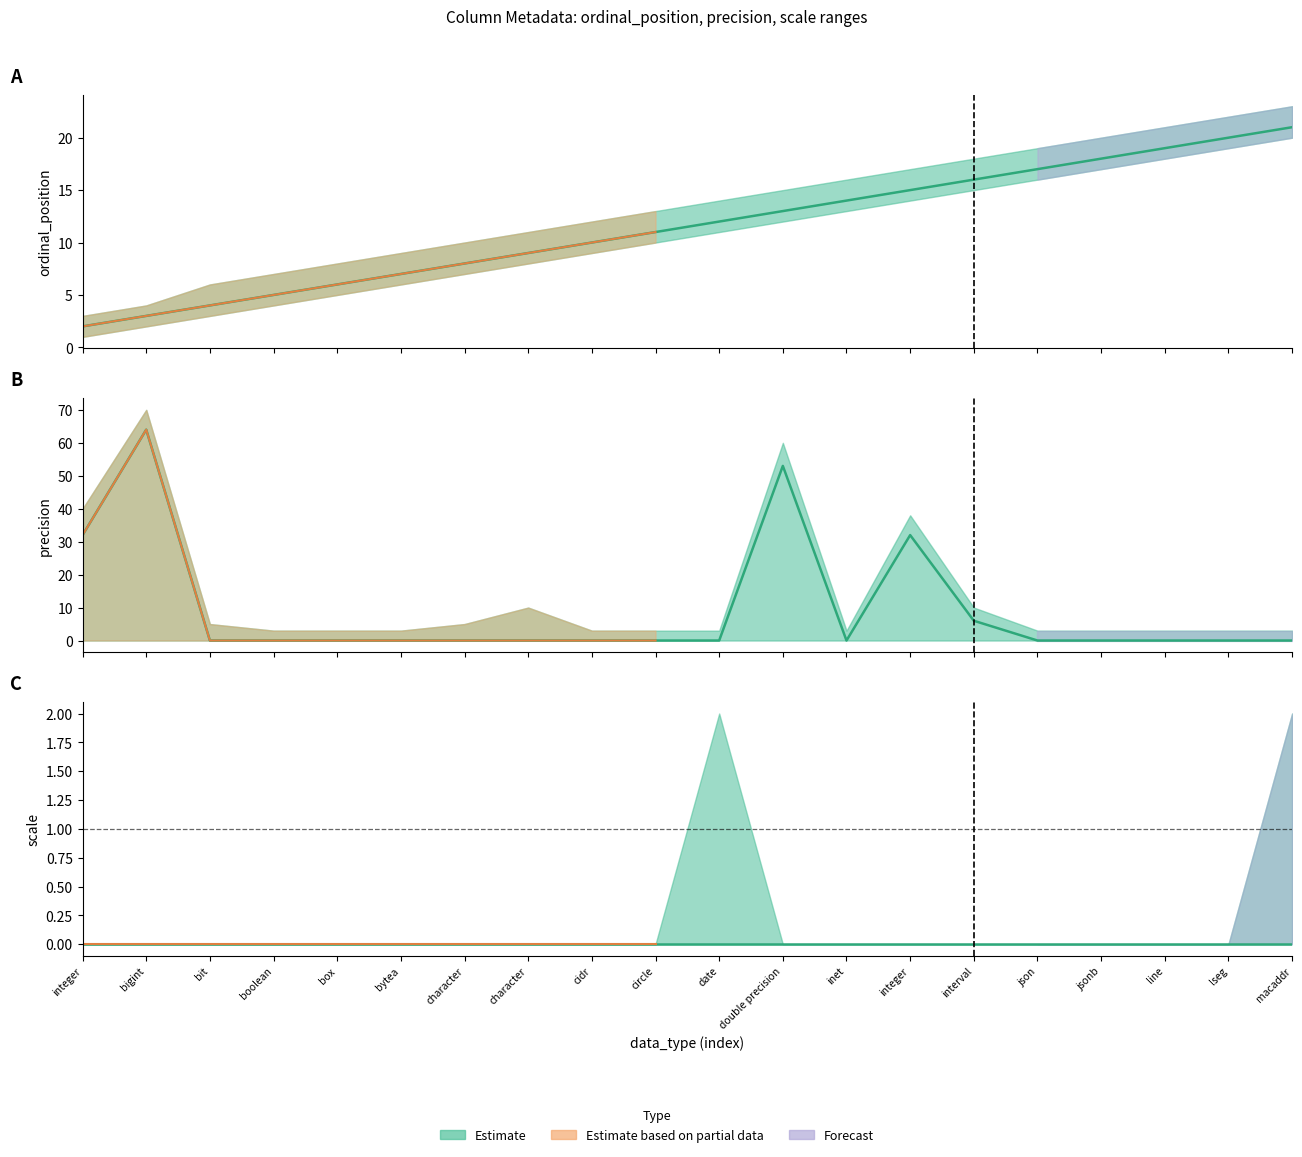

Reading left to right, extract all data points from this chart.

ordinal_position mid: 2	3	4	5	6	7	8	9	10	11	12	13	14	15	16	17	18	19	20	21
precision mid: 32	64	0	0	0	0	0	0	0	0	0	53	0	32	6	0	0	0	0	0
scale mid: 0	0	0	0	0	0	0	0	0	0	0	0	0	0	0	0	0	0	0	0